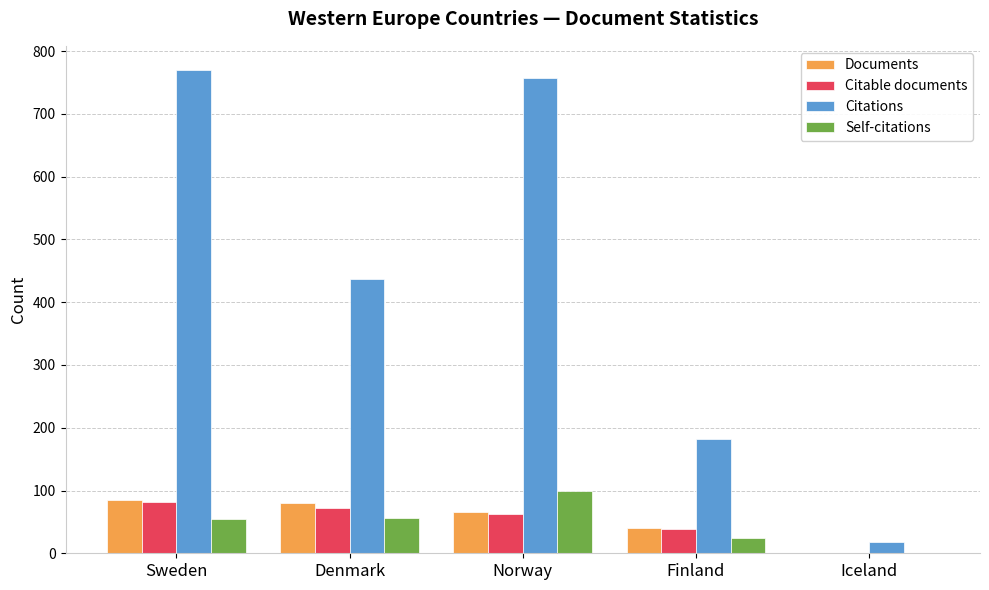

What is the spread (max minus min) of values at Finland?

157